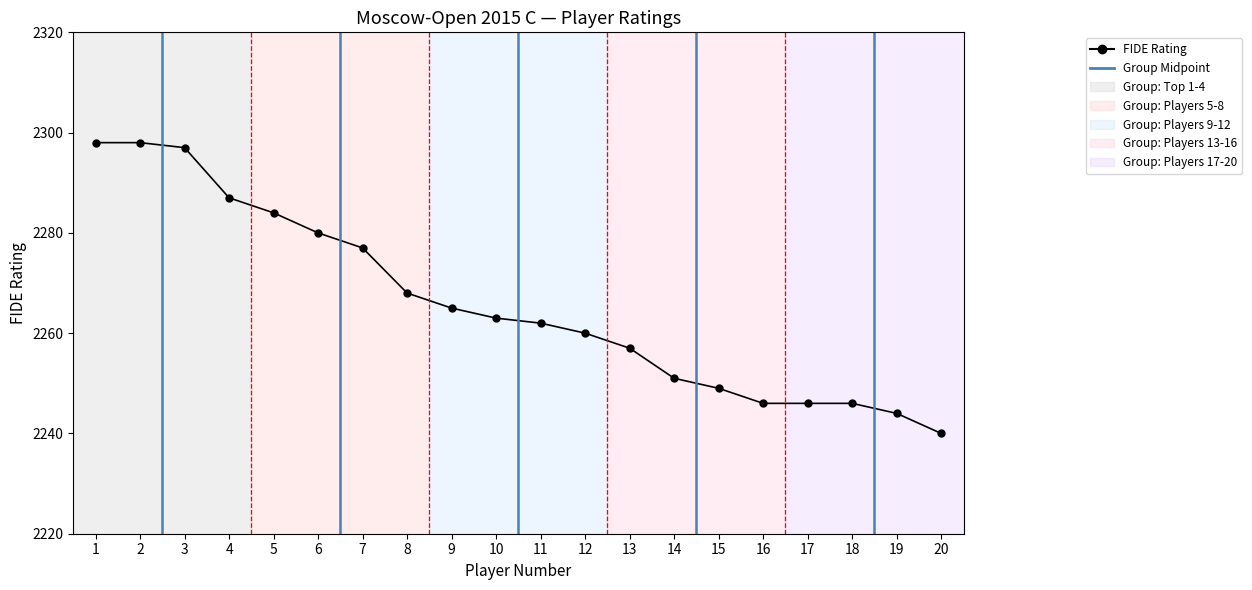

What is the approximate value at 12?

2260